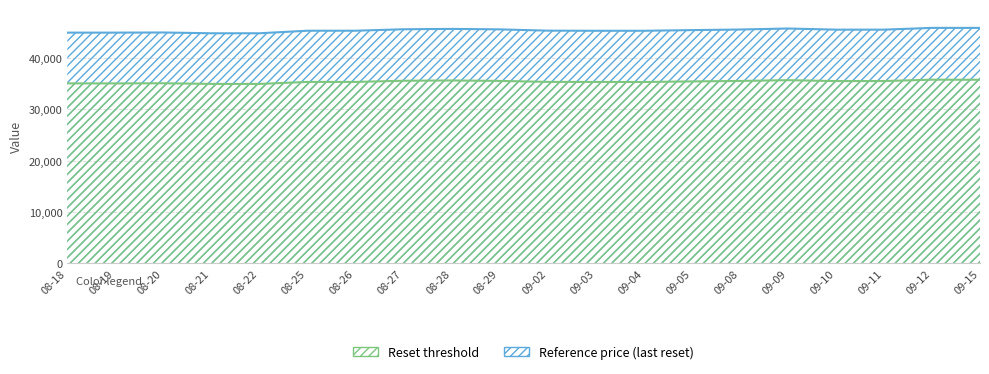

What is the label of the 11th point from the right?

08-29